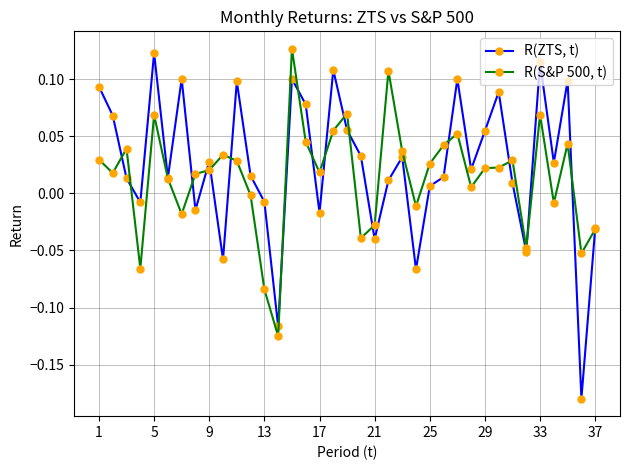

Rank the series by their average value, from highest to lowest.

R(ZTS, t), R(S&P 500, t)